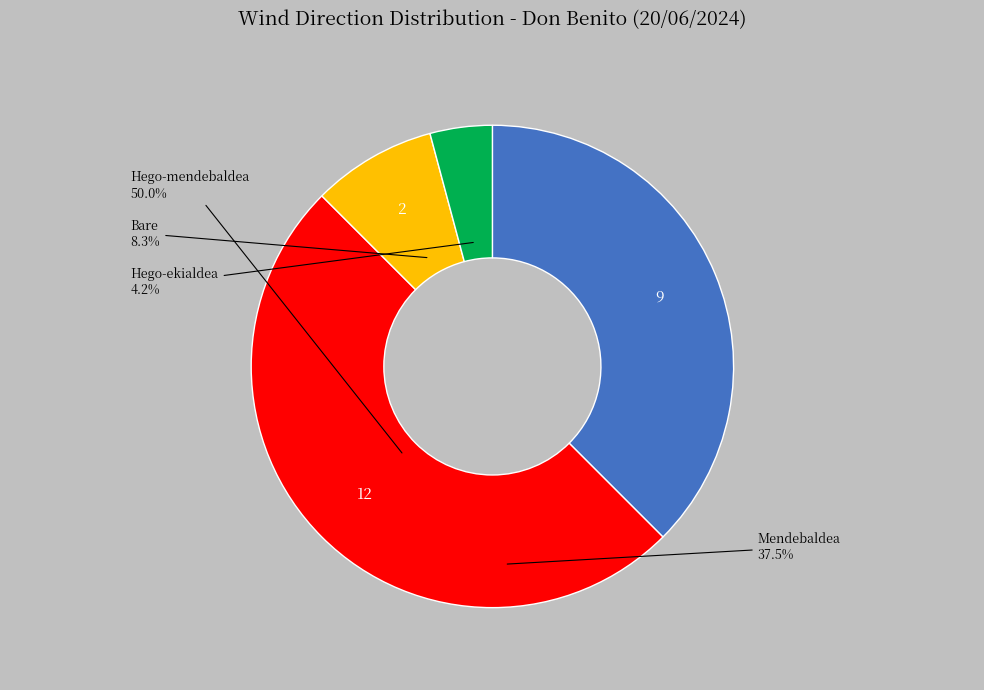

What is the total percentage of Mendebaldea and Bare?

45.8%